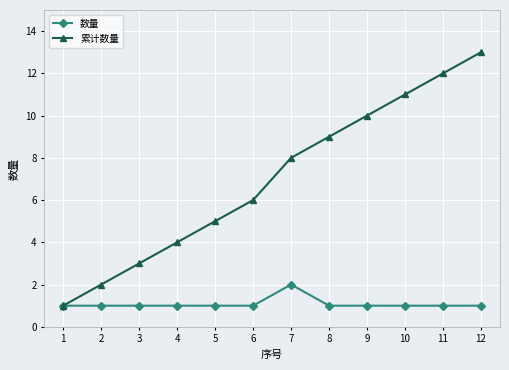

List the series in order of their overall mean, highest first.

累计数量, 数量